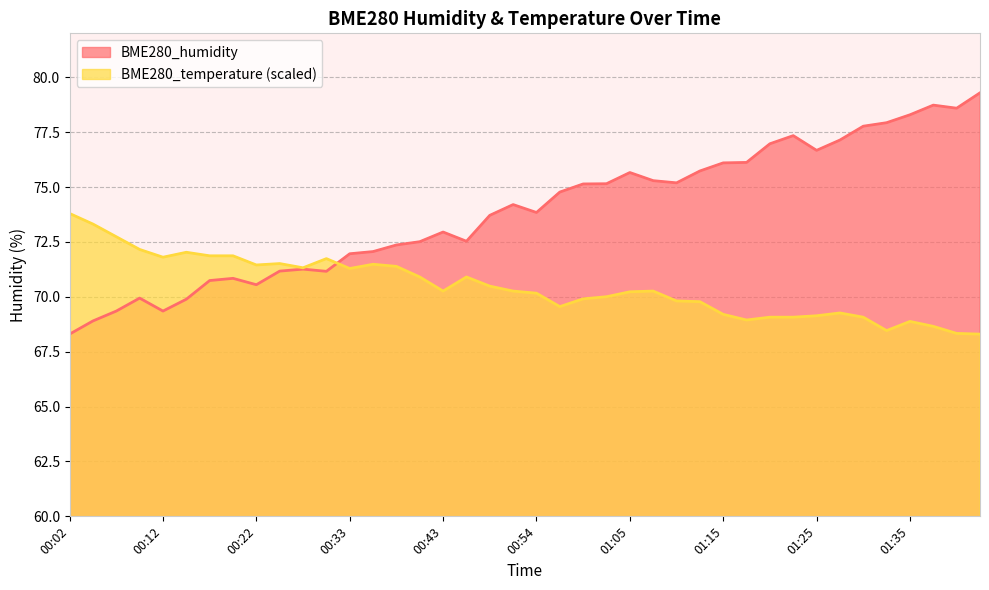

Reading left to right, transcribe all the data shown in this chart.

BME280_humidity: 00:02=68.3	00:04=68.9	00:07=69.3	00:10=69.9	00:12=69.3	00:15=69.9	00:17=70.7	00:20=70.8	00:22=70.5	00:25=71.2	00:27=71.3	00:30=71.2	00:33=72.0	00:35=72.1	00:38=72.4	00:40=72.5	00:43=73.0	00:46=72.5	00:49=73.7	00:51=74.2	00:54=73.8	00:57=74.8	00:59=75.1	01:02=75.2	01:05=75.7	01:07=75.3	01:10=75.2	01:12=75.7	01:15=76.1	01:17=76.1	01:20=77.0	01:22=77.3	01:25=76.7	01:28=77.1	01:30=77.8	01:33=77.9	01:35=78.3	01:38=78.7	01:40=78.6	01:43=79.3
BME280_temperature: 00:02=73.8	00:04=73.3	00:07=72.7	00:10=72.2	00:12=71.8	00:15=72.0	00:17=71.9	00:20=71.9	00:22=71.4	00:25=71.5	00:27=71.3	00:30=71.7	00:33=71.3	00:35=71.5	00:38=71.4	00:40=70.9	00:43=70.3	00:46=70.9	00:49=70.5	00:51=70.3	00:54=70.2	00:57=69.6	00:59=69.9	01:02=70.0	01:05=70.2	01:07=70.3	01:10=69.8	01:12=69.8	01:15=69.2	01:17=68.9	01:20=69.1	01:22=69.1	01:25=69.1	01:28=69.3	01:30=69.1	01:33=68.5	01:35=68.9	01:38=68.7	01:40=68.3	01:43=68.3